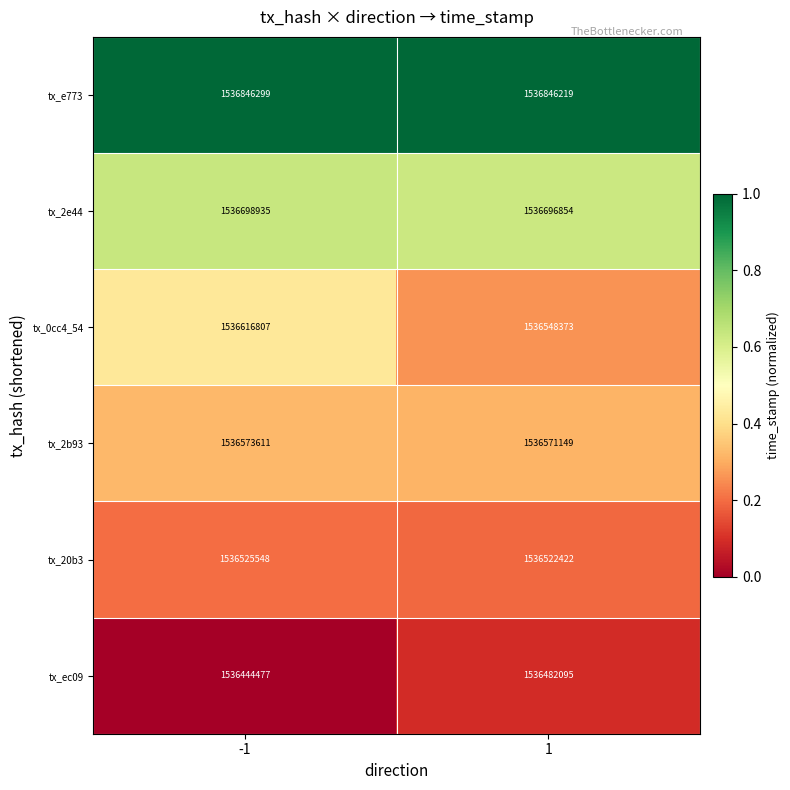

How many data points does each series have?

2